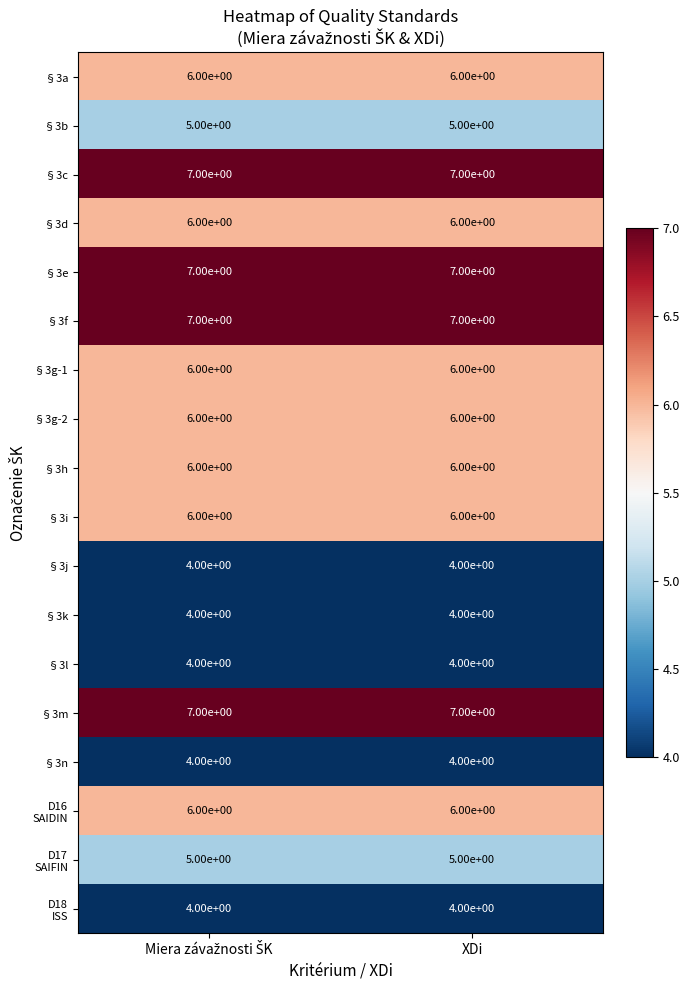

At how many categories does at least one series exceed 4?

2